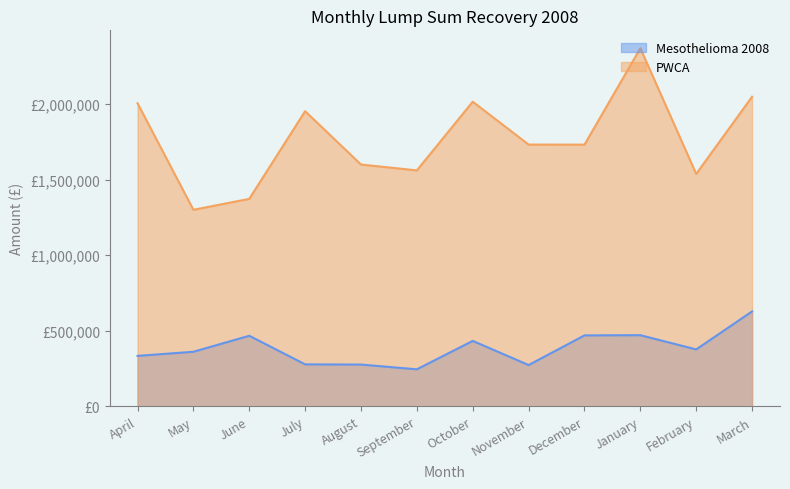

Reading right to left, extract all data points from this chart.

Mesothelioma 2008: 627209.9	375842.2	469994.7	468701.3	272322.5	432255.7	244180.4	275662.2	276895.1	466158.6	360249.2	333030.1
PWCA: 2047879.0	1537250.4	2368926.0	1731024.8	1731364.7	2015143.2	1560548.1	1599420.5	1952317.2	1372190.5	1299890.9	2004955.8